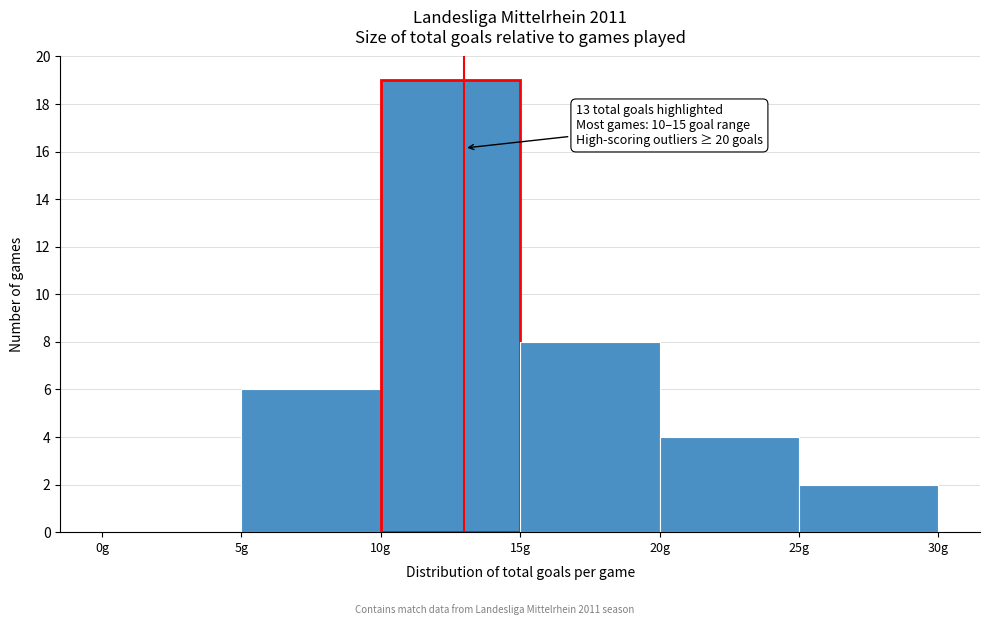

Which range on the x-axis has the tallest bar?

10 to 15